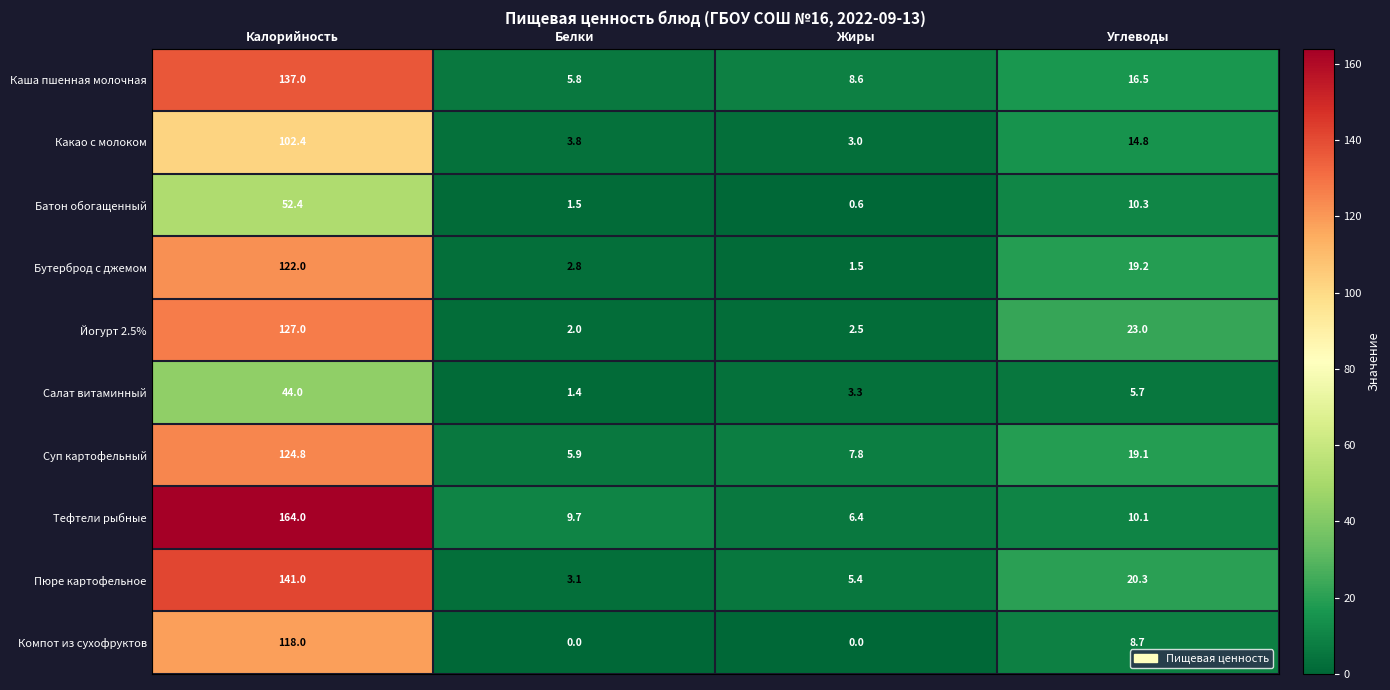

Where does the Йогурт 2.5% series first go above 23?

Калорийность